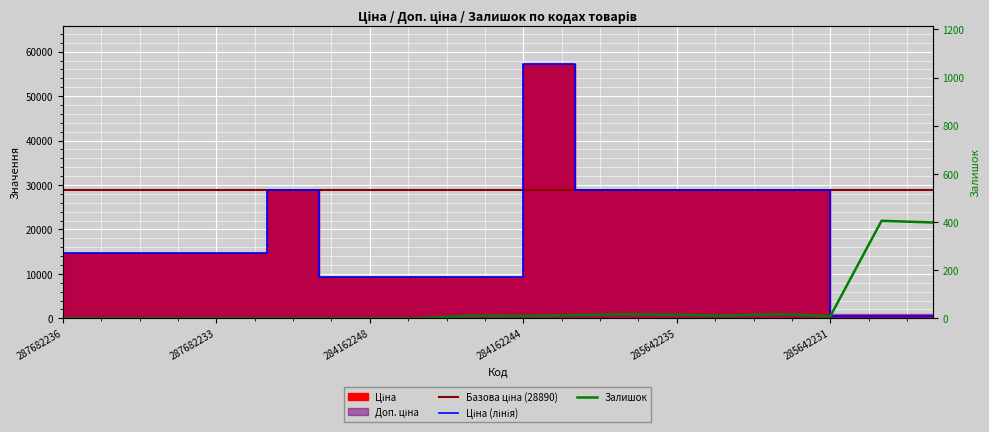

What is the sum of the Залишок values at 284162244 and 271712228?

414.0